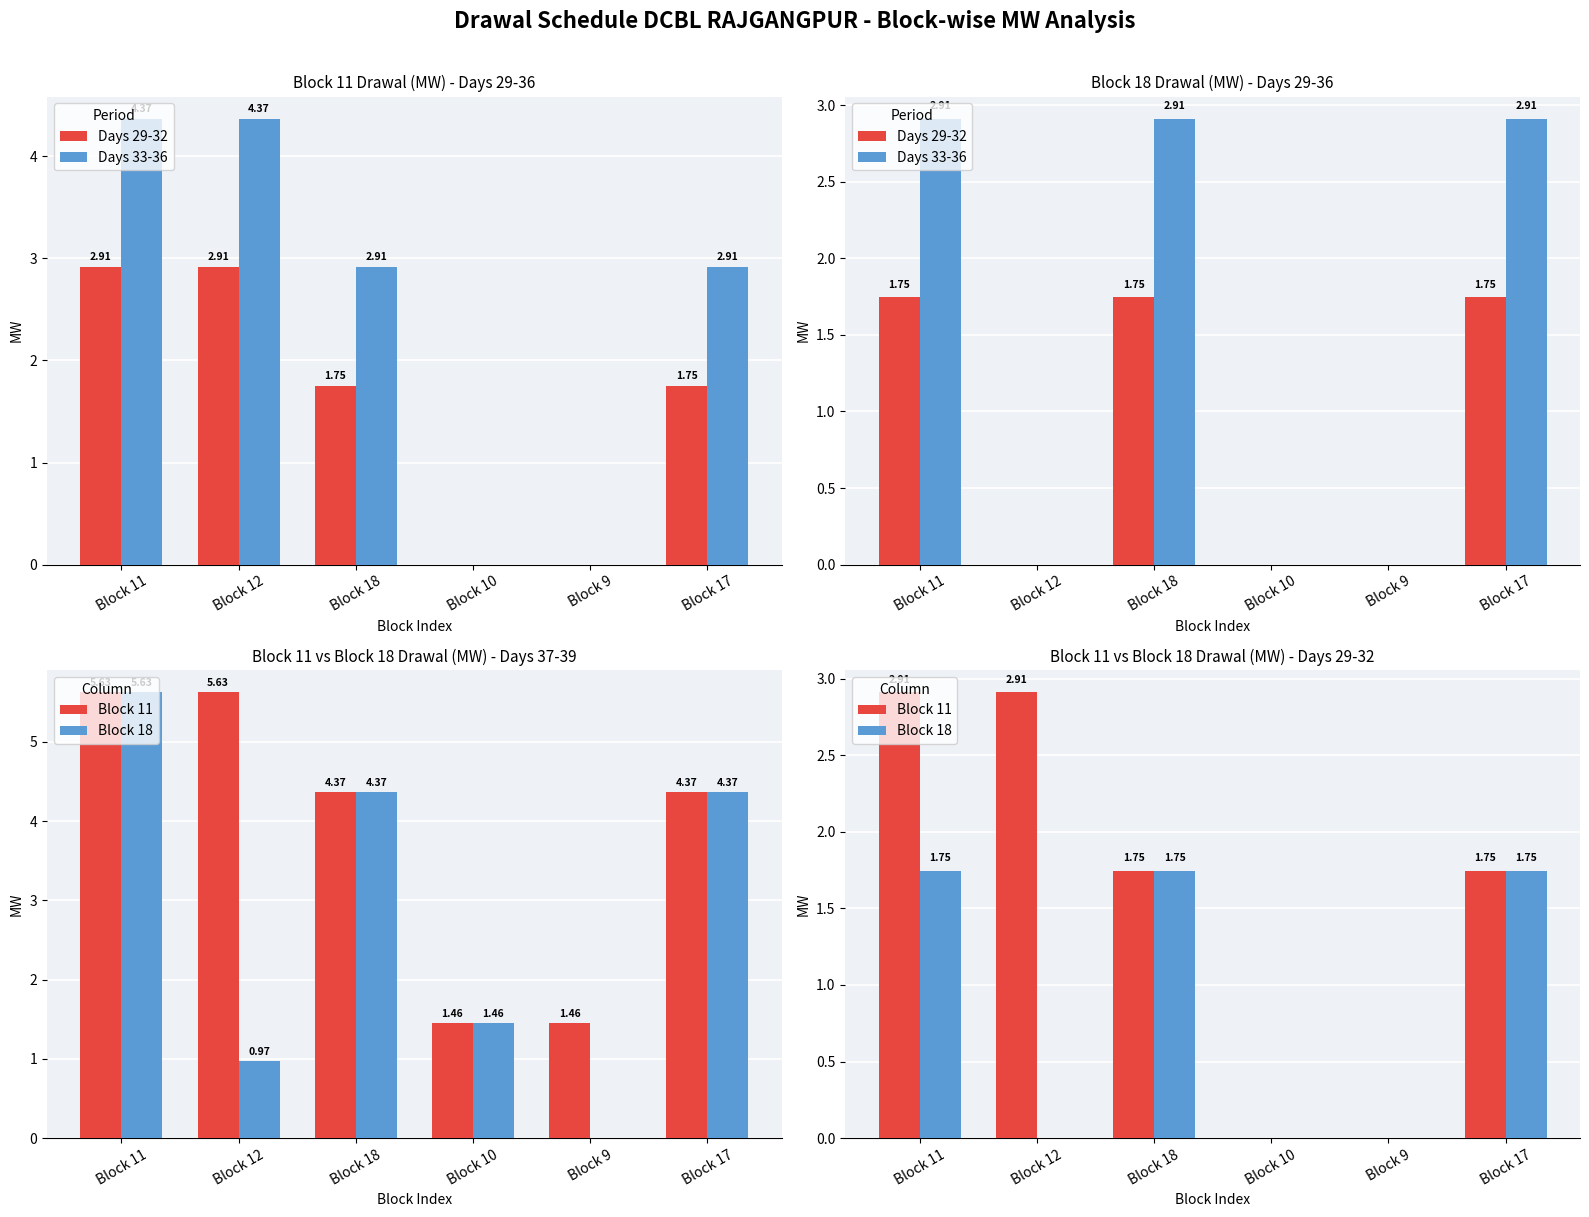

How many data points does each series have?

6